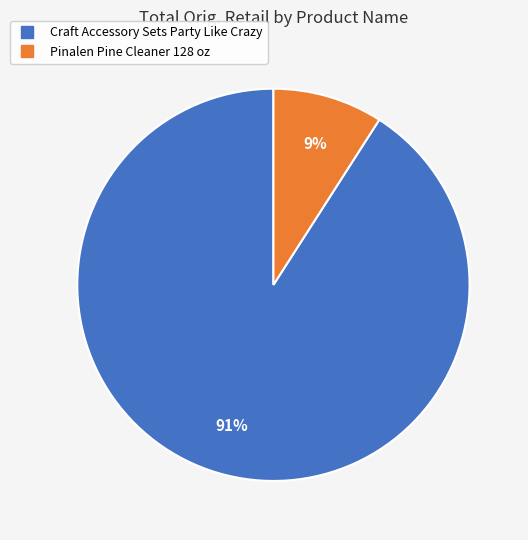

Count the number of slices in the pie.

2